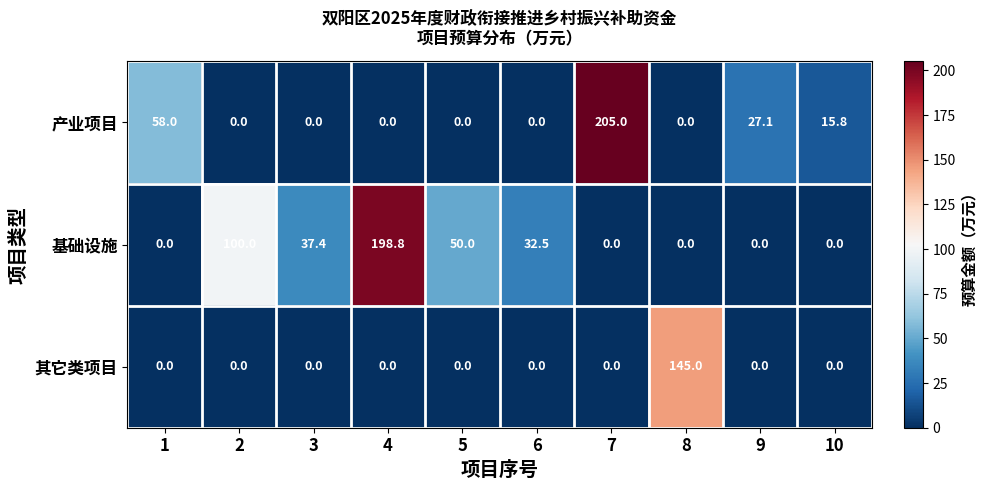

Rank the series by their maximum value, from highest to lowest.

产业项目, 基础设施, 其它类项目